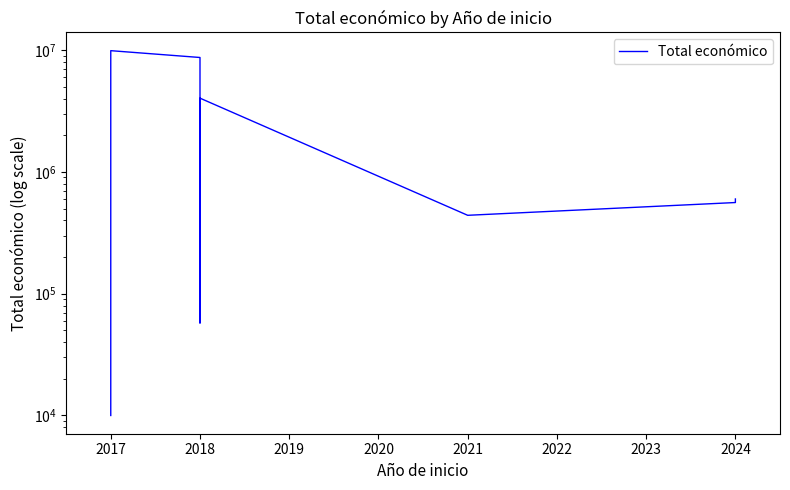

Which category has the highest value across all series?

2017